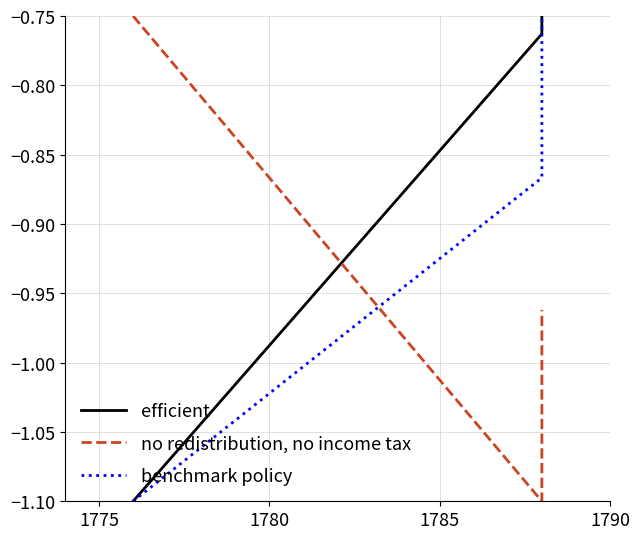

Reading right to left, transcribe all the data shown in this chart.

efficient: -0.8	-0.8	-1.1
no redistribution, no income tax: -1.0	-1.1	-0.8
benchmark policy: -0.8	-0.9	-1.1